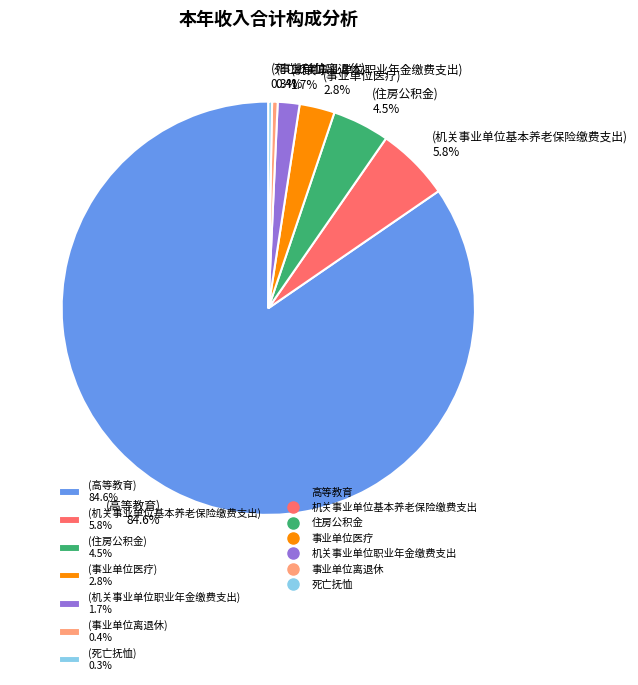

How many slices are in this pie chart?

7